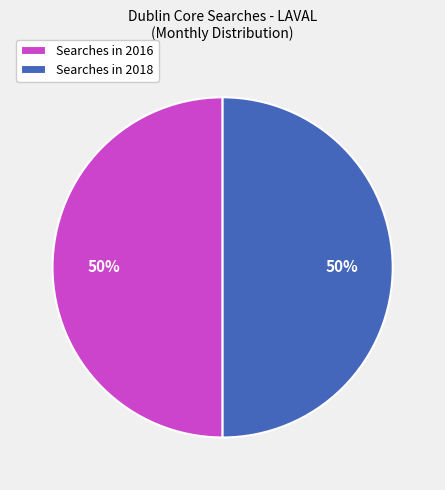

True or false: Searches in 2018 accounts for 50% of the total.

True